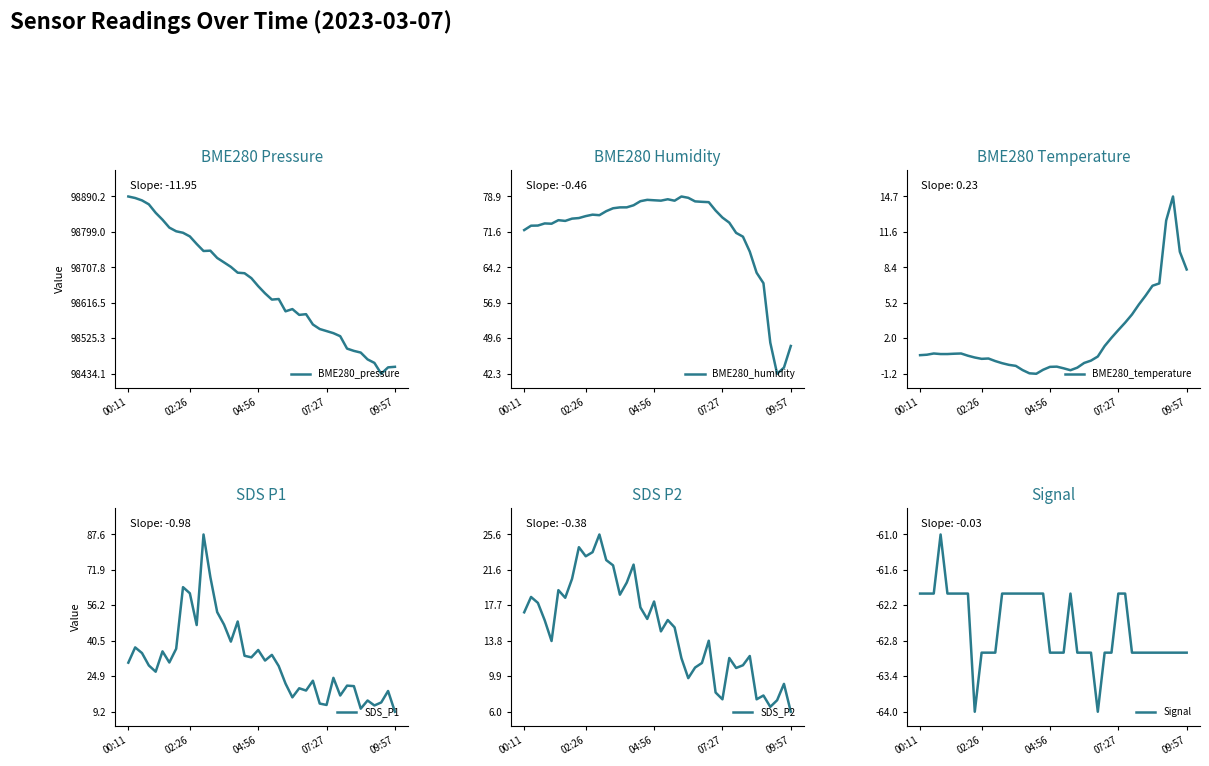

At which label does SDS_P2 first exceed 16?

00:11